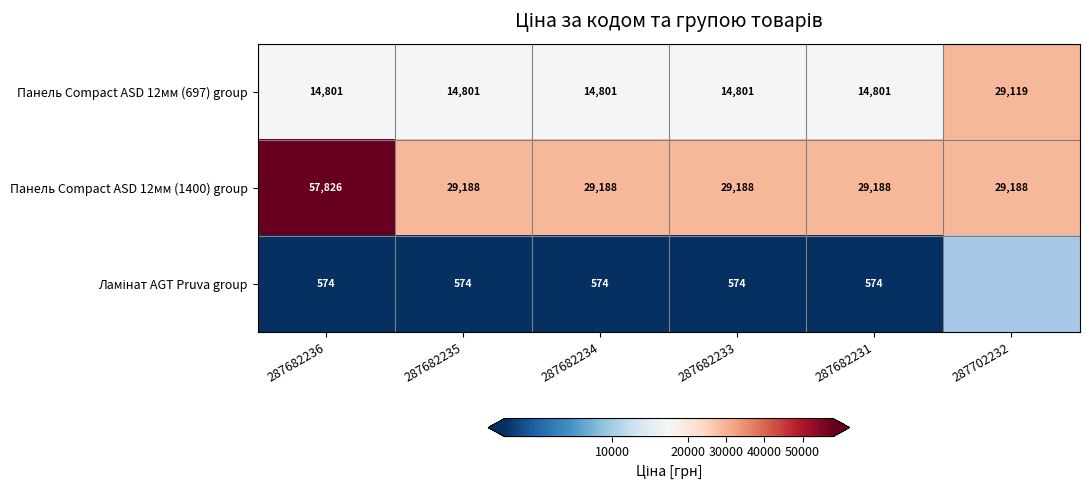

What is the highest value of the Панель Compact ASD 12мм (1400) group series?

57826